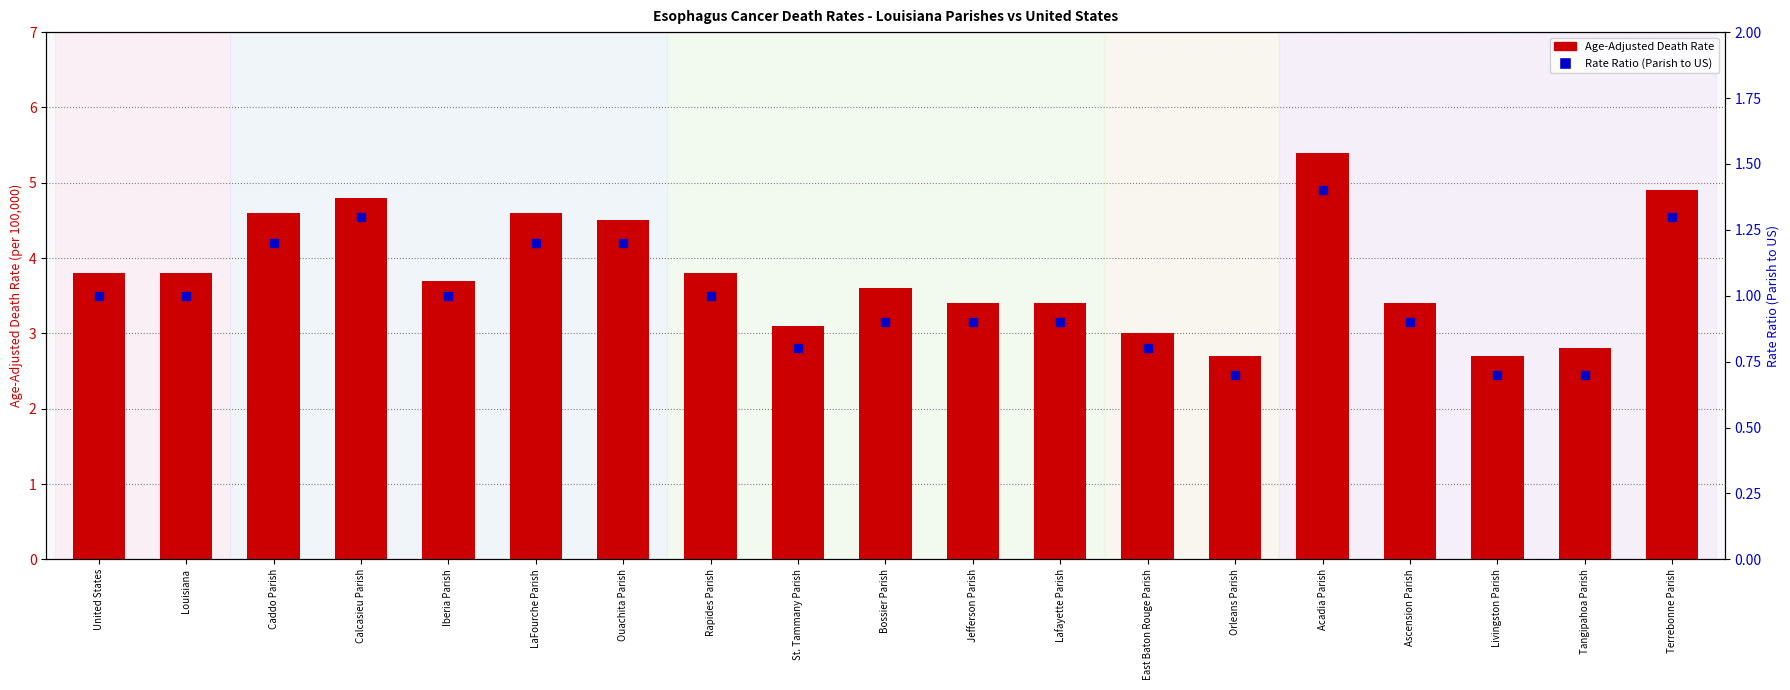

At how many categories does at least one series exceed 4?

6